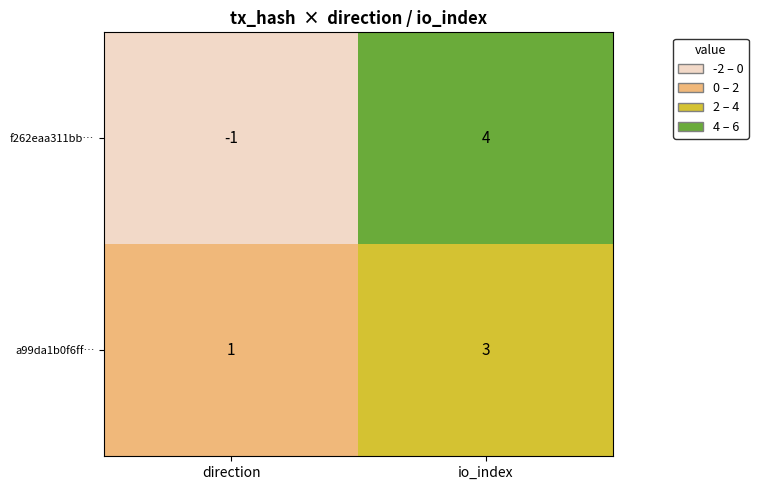

Rank the series at io_index from lowest to highest value.

a99da1b0f6ff…, f262eaa311bb…